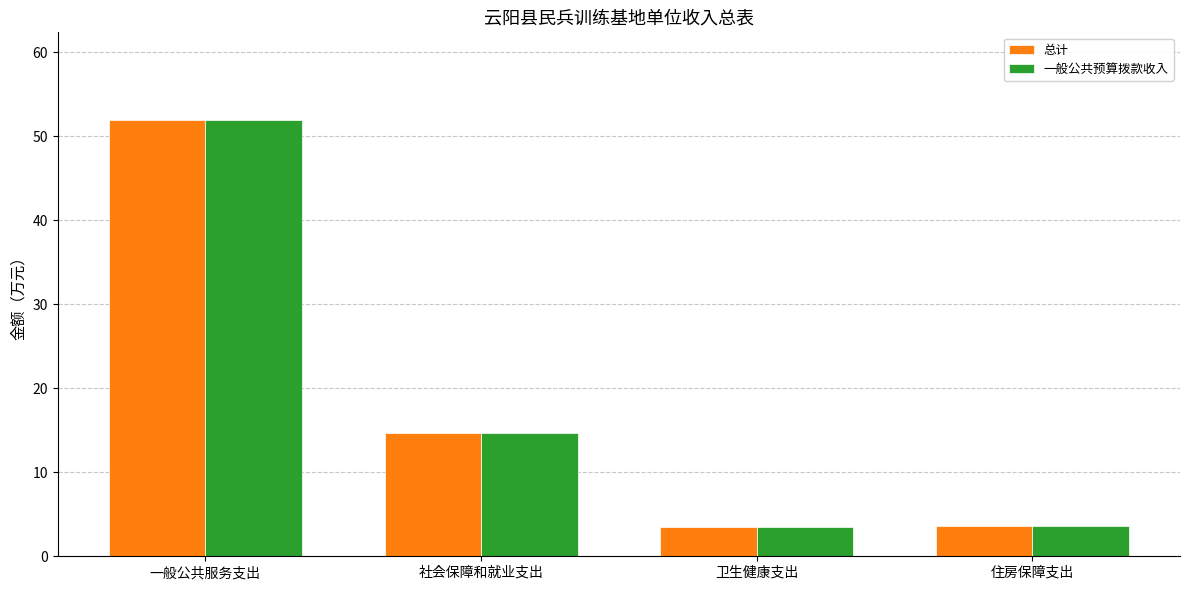

Count the number of data series in this chart.

2